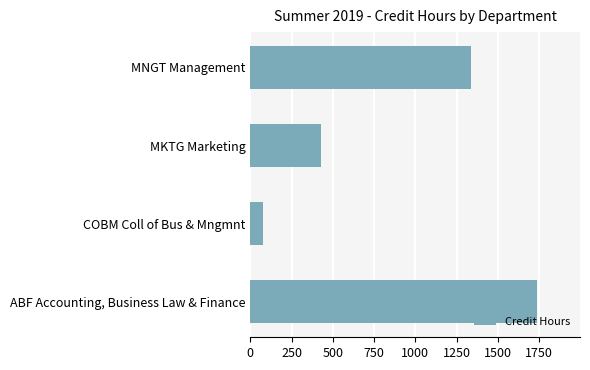

Are the bars grouped side by side (vs. stacked)?

No